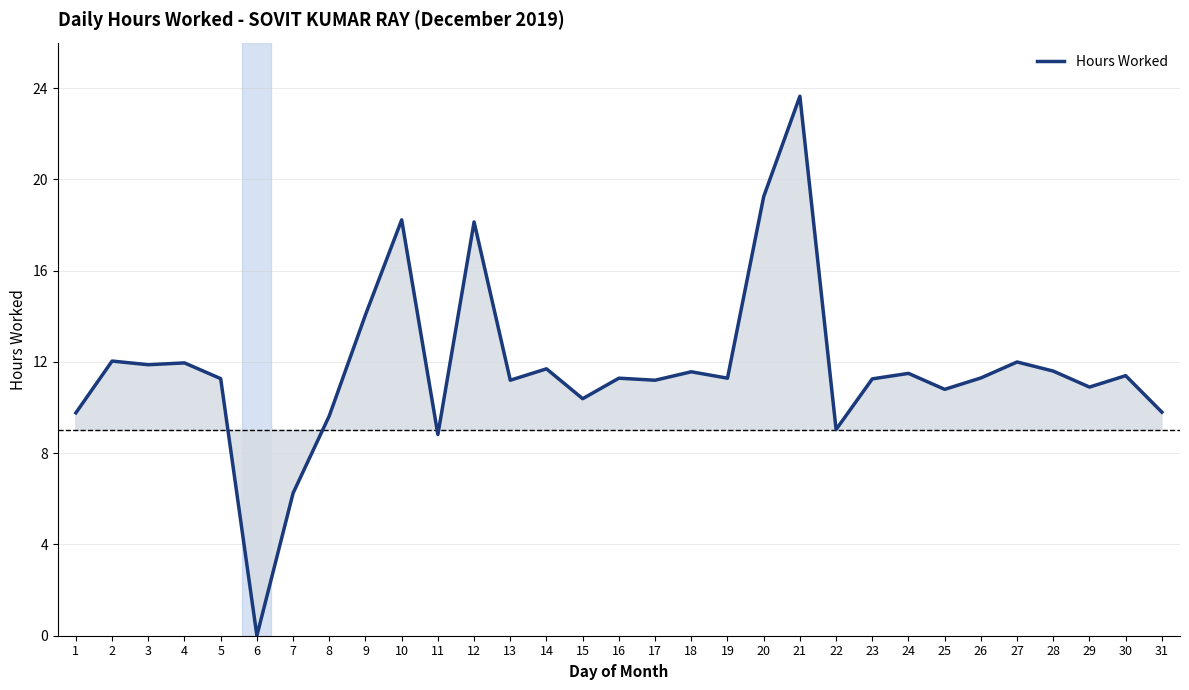

What is the approximate value at 27?

12.0